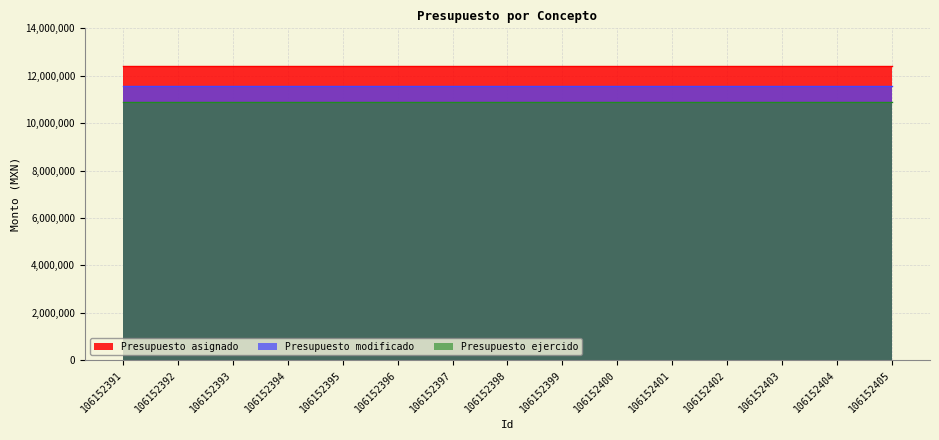

List the series in order of their overall mean, lowest first.

Presupuesto ejercido, Presupuesto modificado, Presupuesto asignado